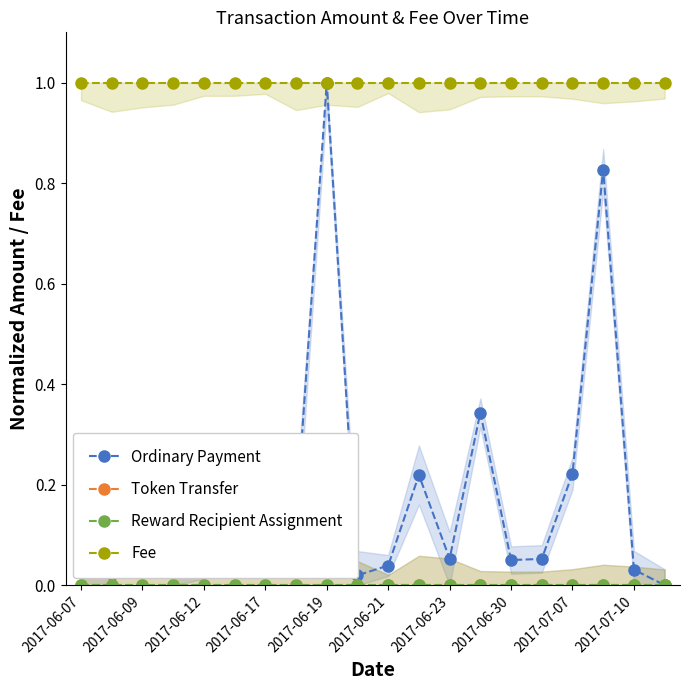

True or false: Token Transfer and Fee cross at least once.

False